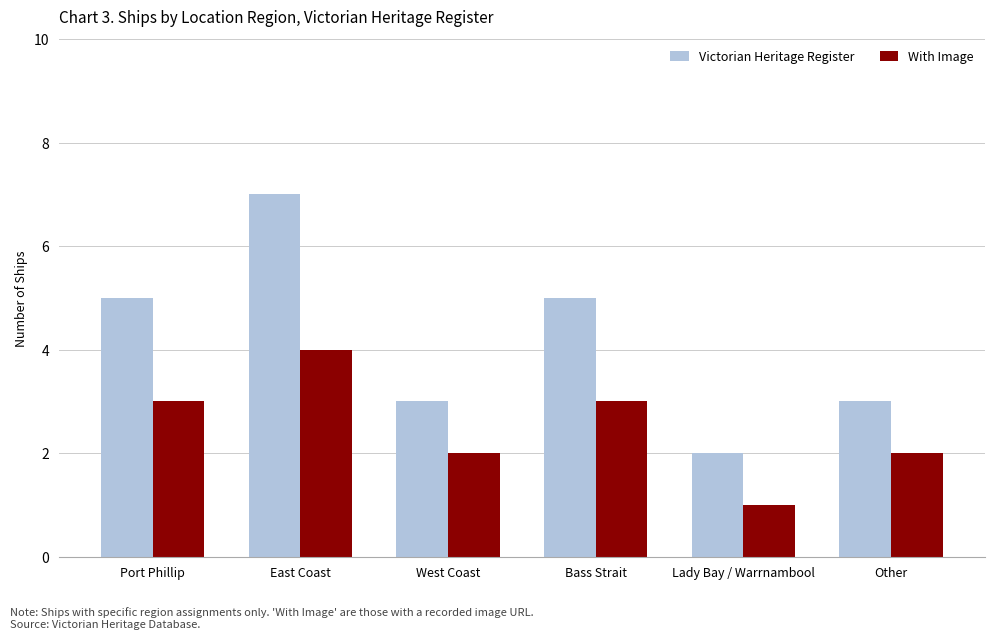

What is the sum of the With Image values at West Coast and Bass Strait?

5